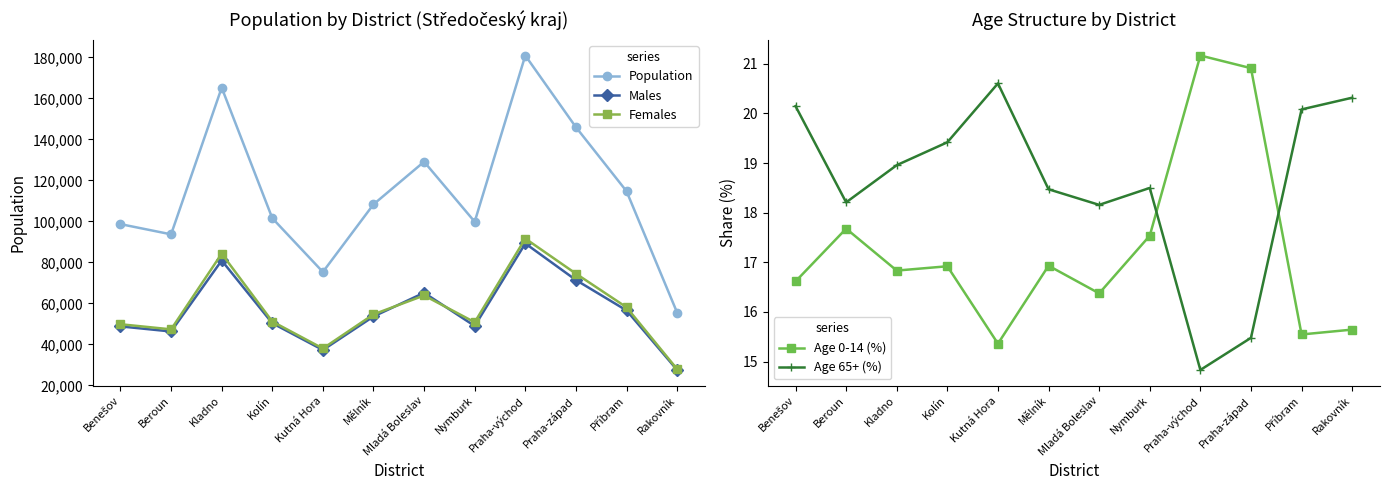

How many lines are shown in the chart?

5